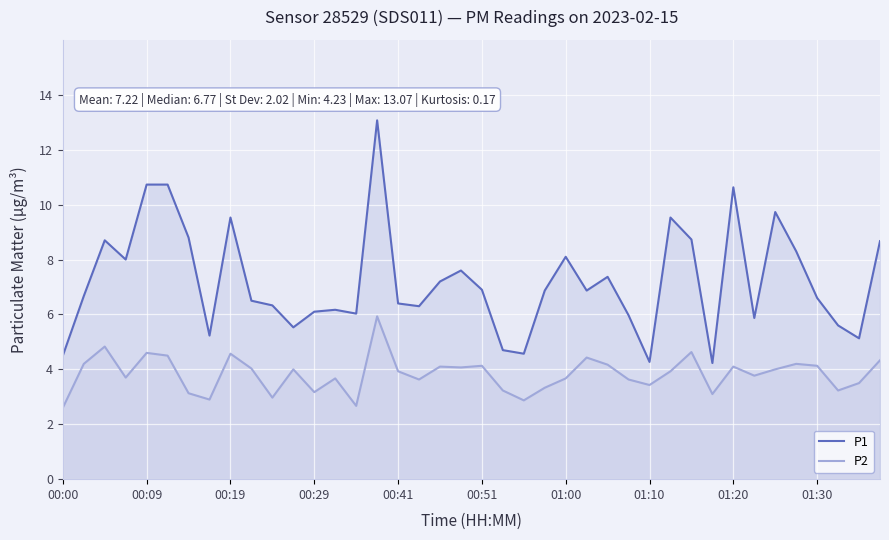

What is the sum of all P2 values?

153.0